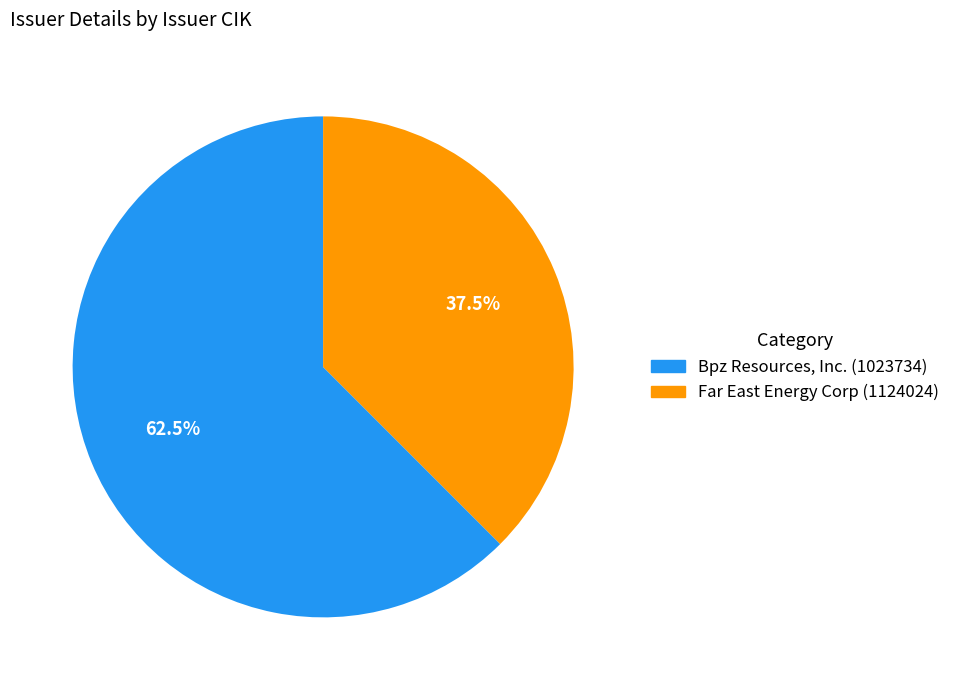

Count the number of slices in the pie.

2